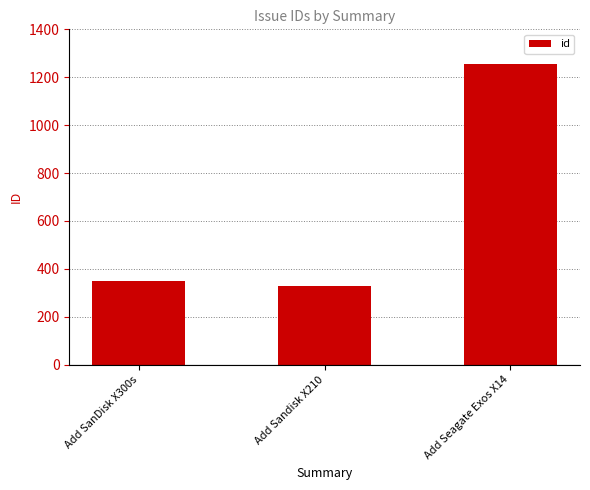

Approximately how many times larger is the value at Add Seagate Exos X14 compared to Add SanDisk X300s?

3.6